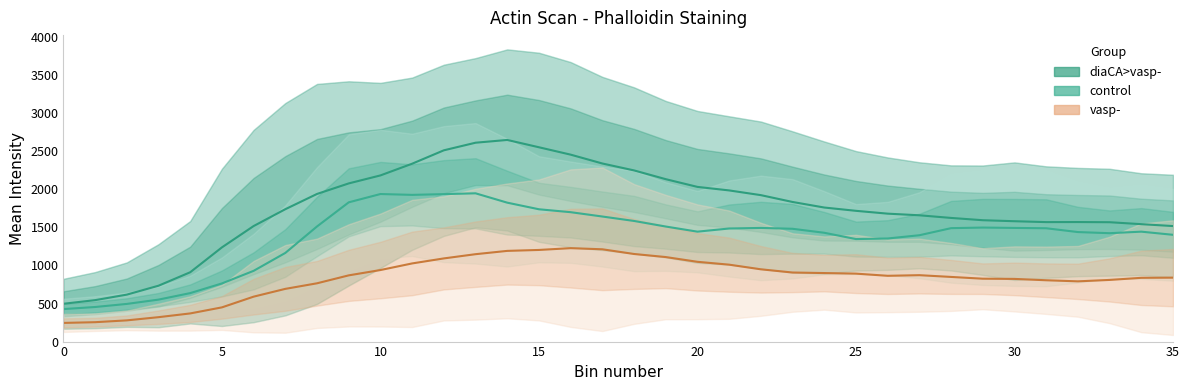

In control, how many points are higher than both neighbors (excluding endpoints)?

5